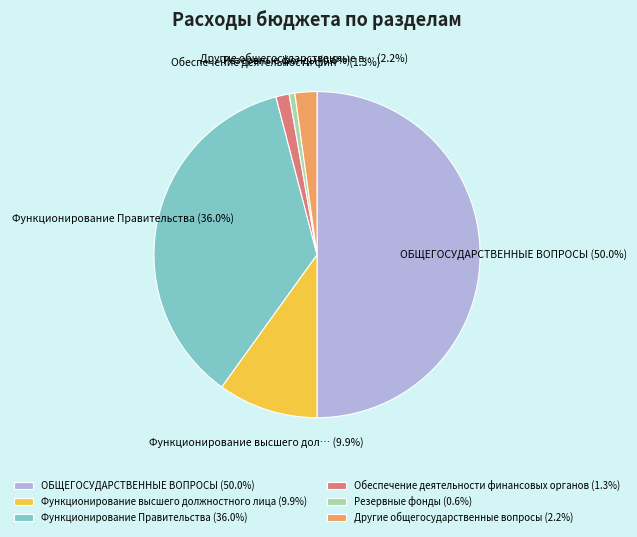

True or false: Резервные фонды accounts for 1% of the total.

True